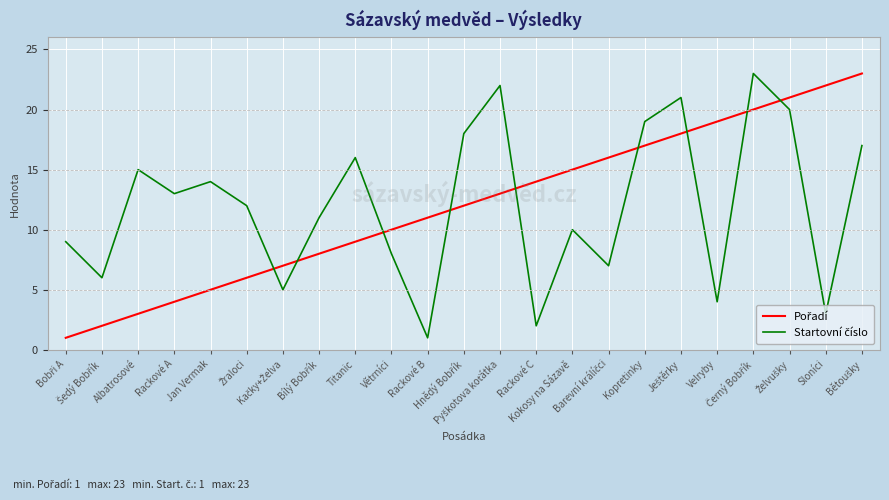

Does the chart have visible grid lines?

Yes